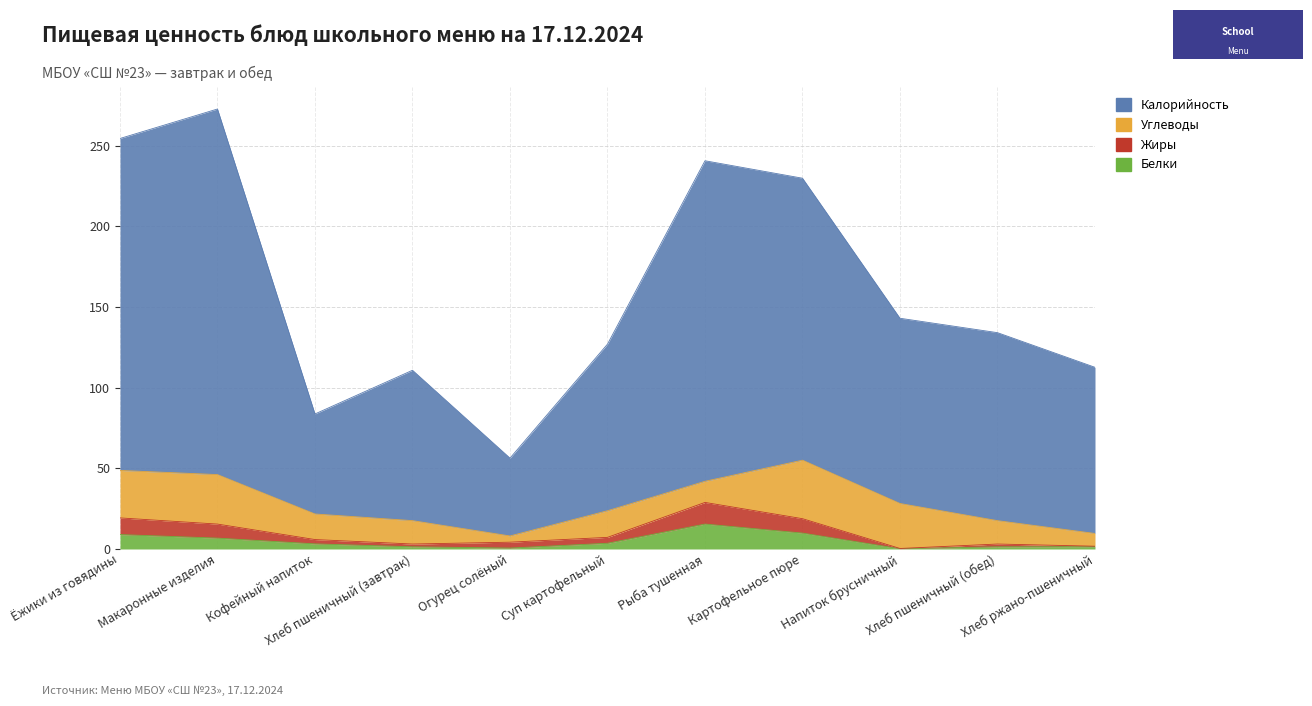

Is the value of Белки at Хлеб ржано-пшеничный greater than the value of Калорийность at Макаронные изделия?

No